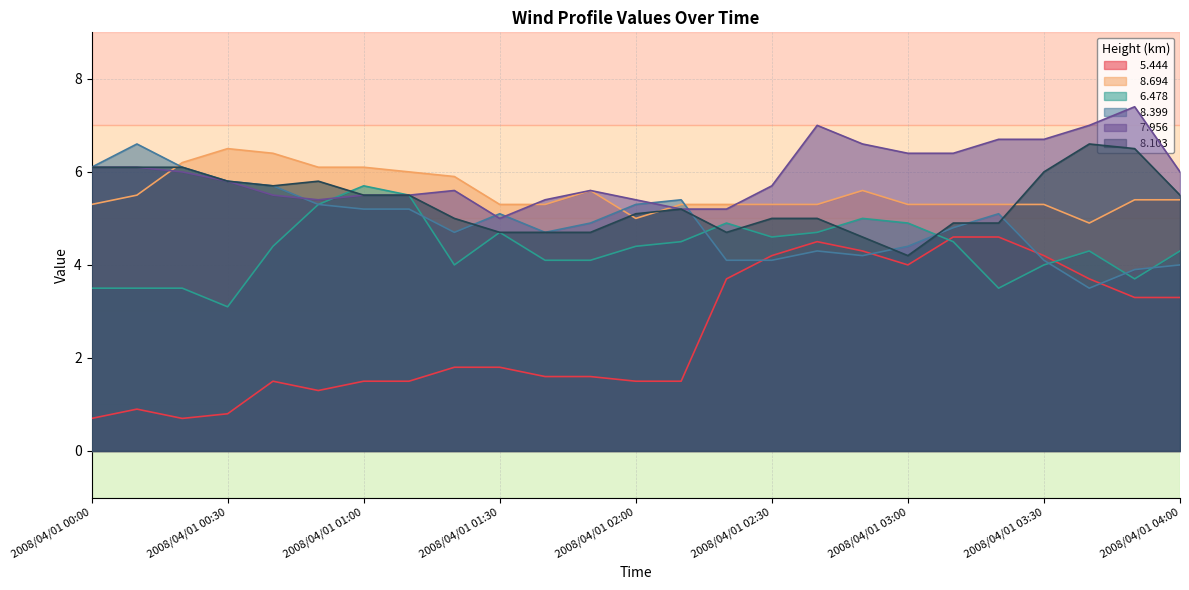

Where do   8.399 and   7.956 first cross each other?

2008/04/01 00:40 and 2008/04/01 00:50